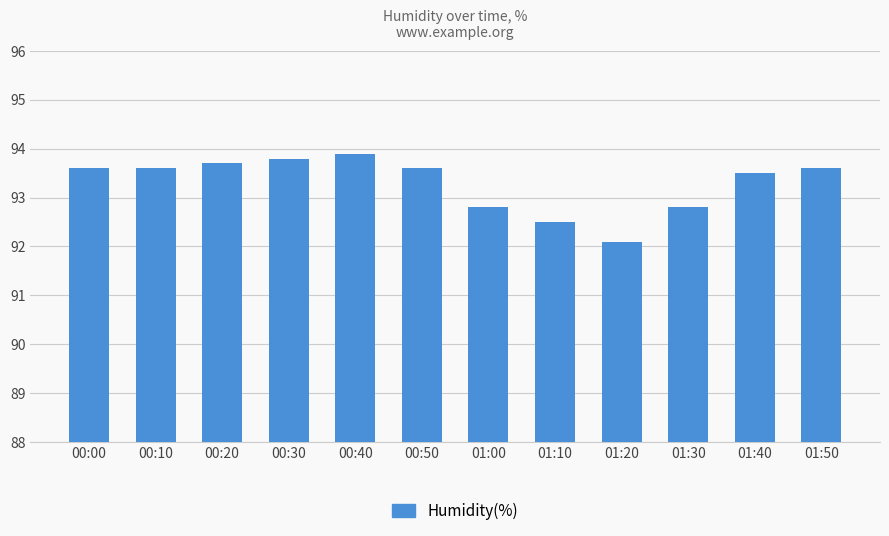

What is the sum of the values at 00:00 and 00:20?

187.3